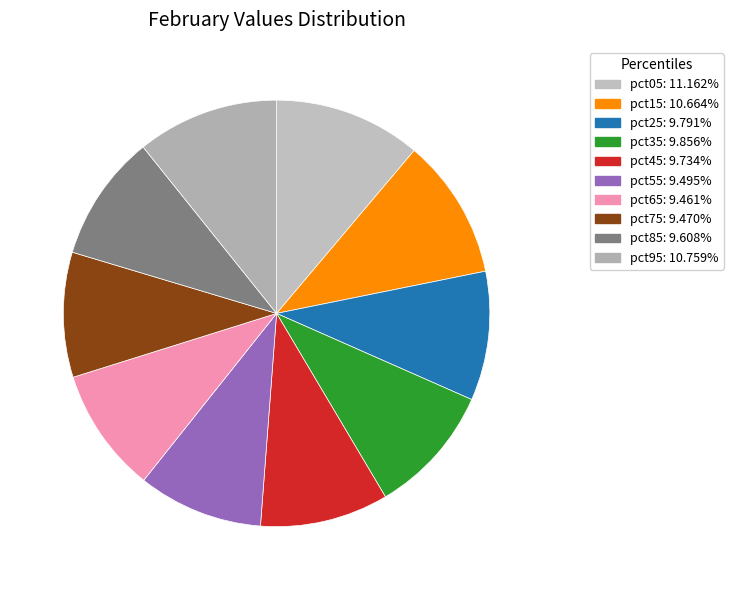

What portion of the pie excludes pct65?

90.5%